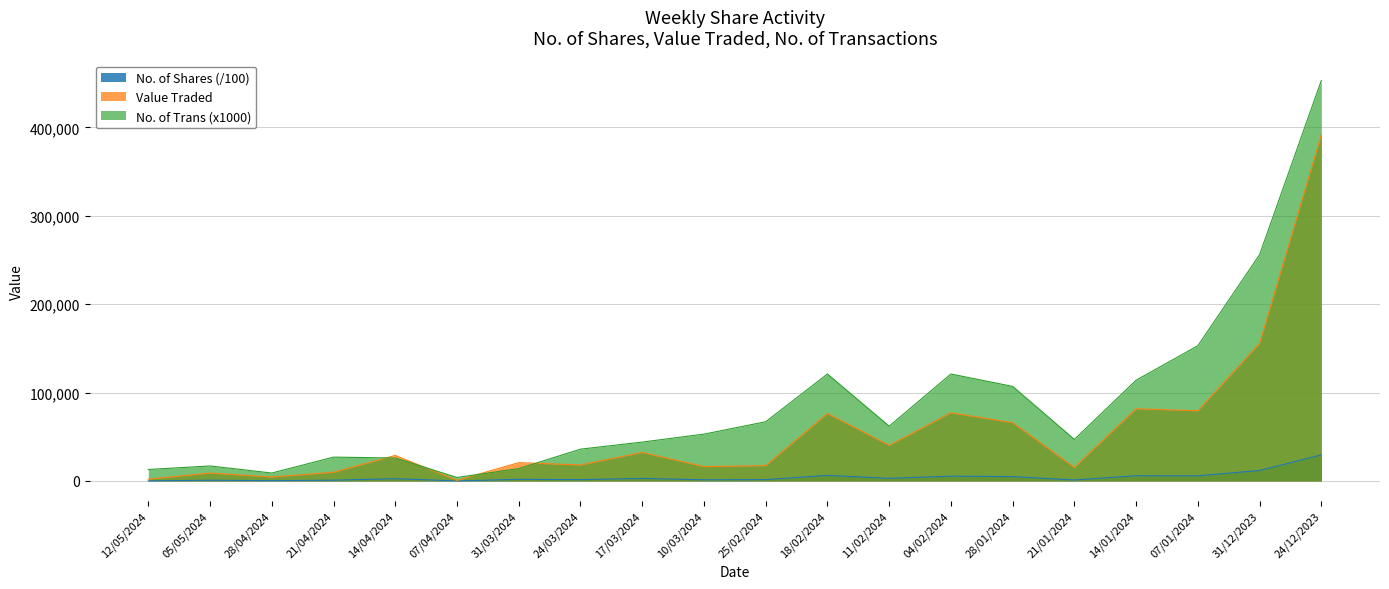

Does the chart have visible grid lines?

Yes